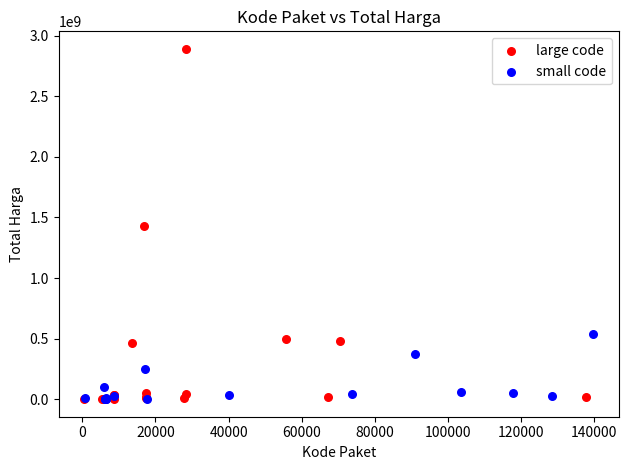

Which series has the widest spread of Y values?

large code